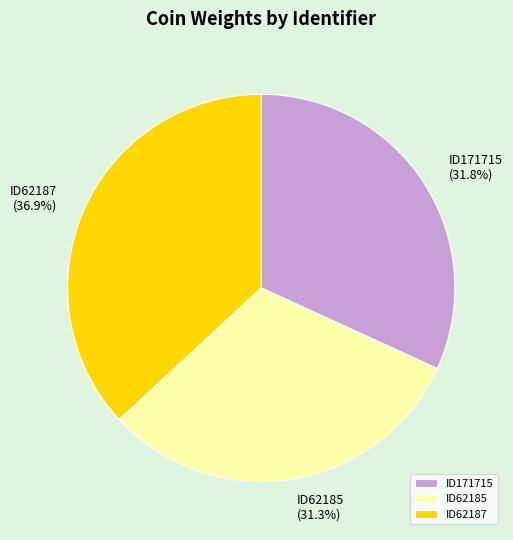

What is the ratio of the value at ID62185 to the value at ID171715?

1.0